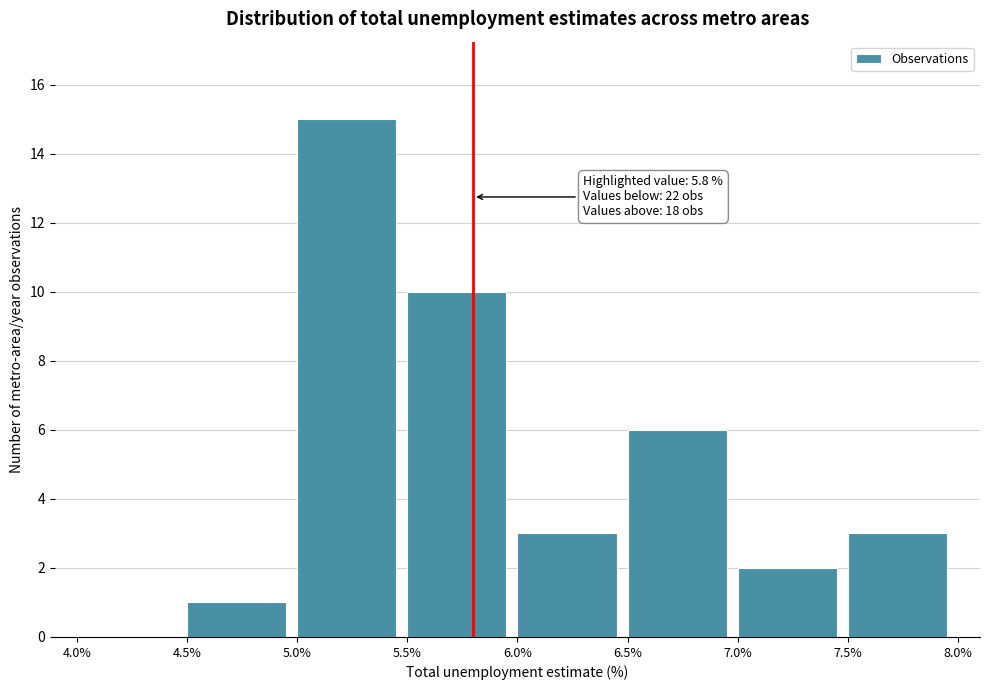

Which range on the x-axis has the tallest bar?

5.0% to 5.5%